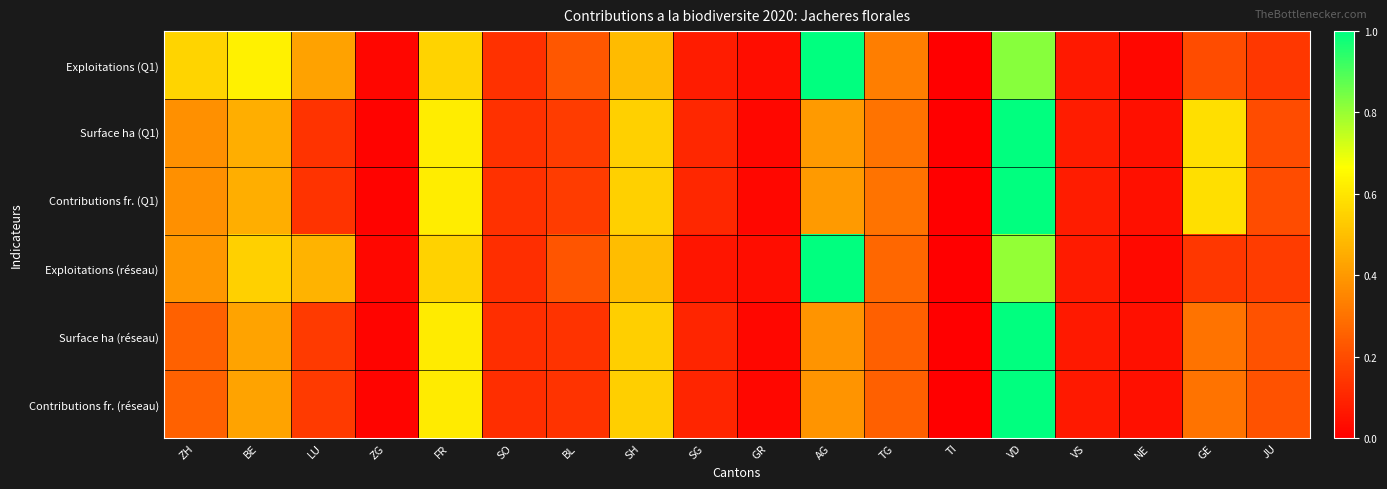

At ZH, list the series in order from smallest to largest.

Surface ha (réseau), Contributions fr. (réseau), Surface ha (Q1), Contributions fr. (Q1), Exploitations (réseau), Exploitations (Q1)